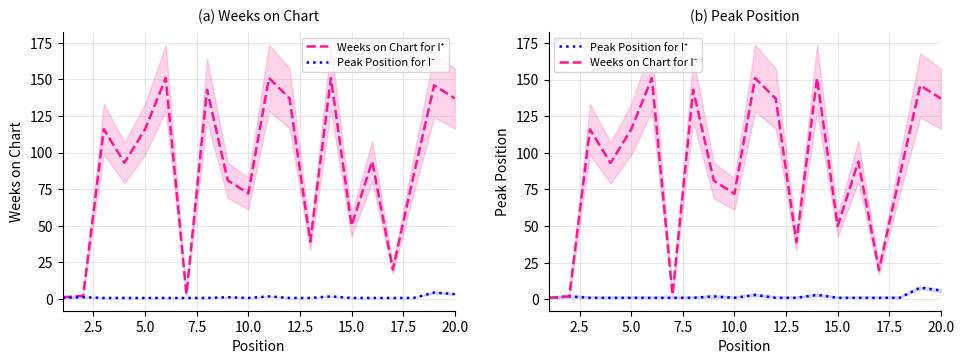

What position from the right is 0.0?

20